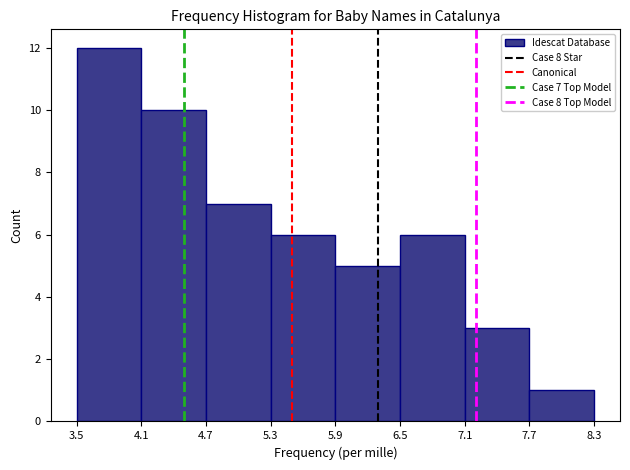

Over which range of the x-axis is the bar tallest?

3.5 to 4.1